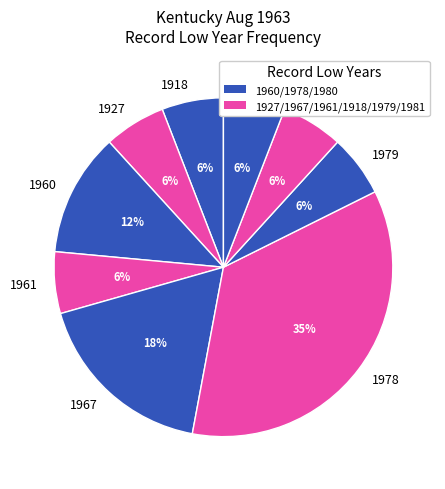

Which has a higher value, 1967 or 1978?

1978